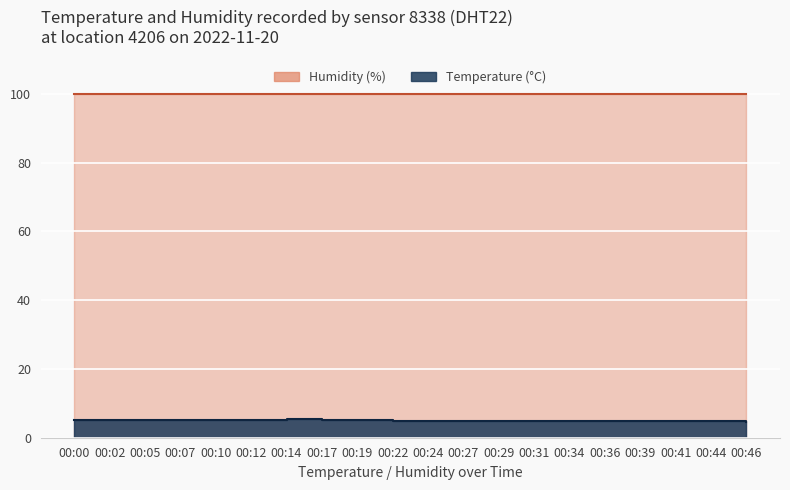

True or false: the data shows 9.2 at 00:07.

False